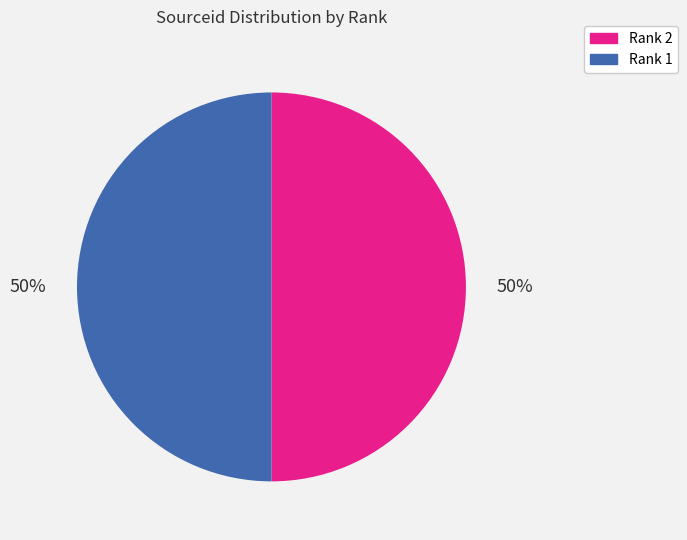

Count the number of slices in the pie.

2